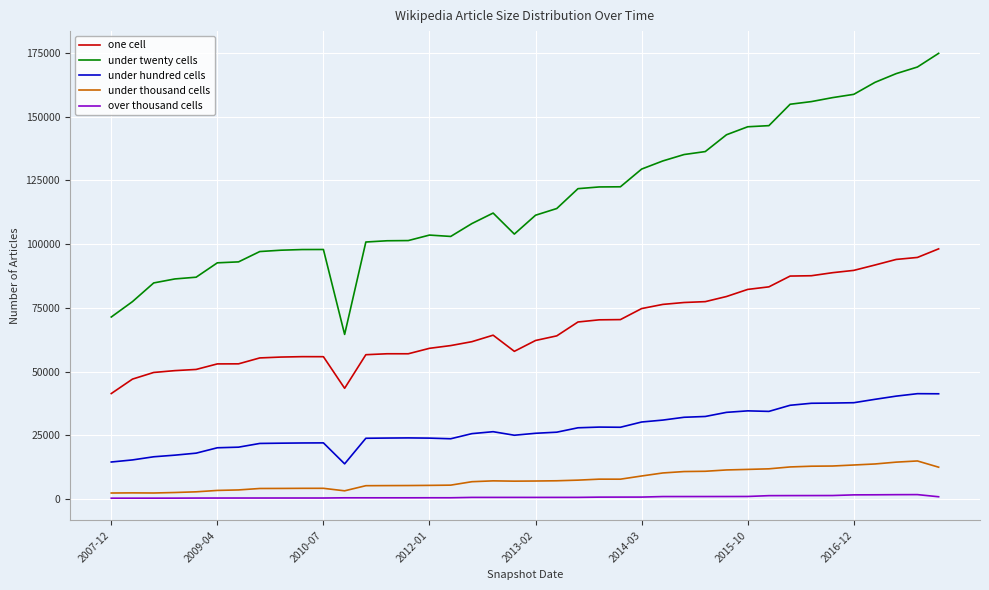

What is the minimum value for under twenty cells?

64572